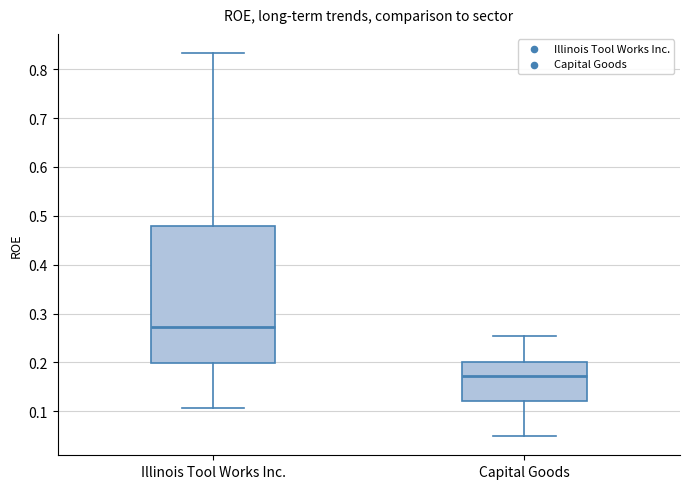

Which box has the highest median line?

Illinois Tool Works Inc.